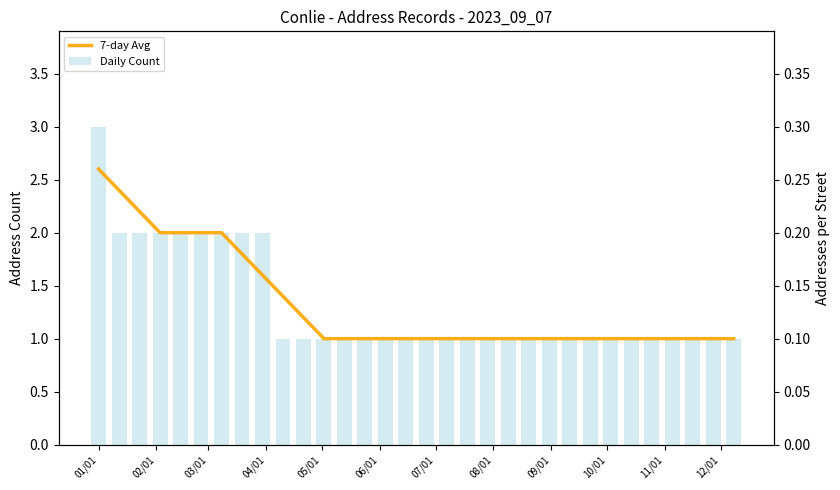

Reading right to left, extract all data points from this chart.

7-day Avg: 1.0	1.0	1.0	1.0	1.0	1.0	1.0	1.0	1.0	1.0	1.0	1.0	1.0	1.0	1.0	1.0	1.0	1.0	1.0	1.0	1.0	1.2	1.4	1.6	1.8	2.0	2.0	2.0	2.0	2.2	2.4	2.6
Daily Count: 1.0	1.0	1.0	1.0	1.0	1.0	1.0	1.0	1.0	1.0	1.0	1.0	1.0	1.0	1.0	1.0	1.0	1.0	1.0	1.0	1.0	1.0	1.0	2.0	2.0	2.0	2.0	2.0	2.0	2.0	2.0	3.0